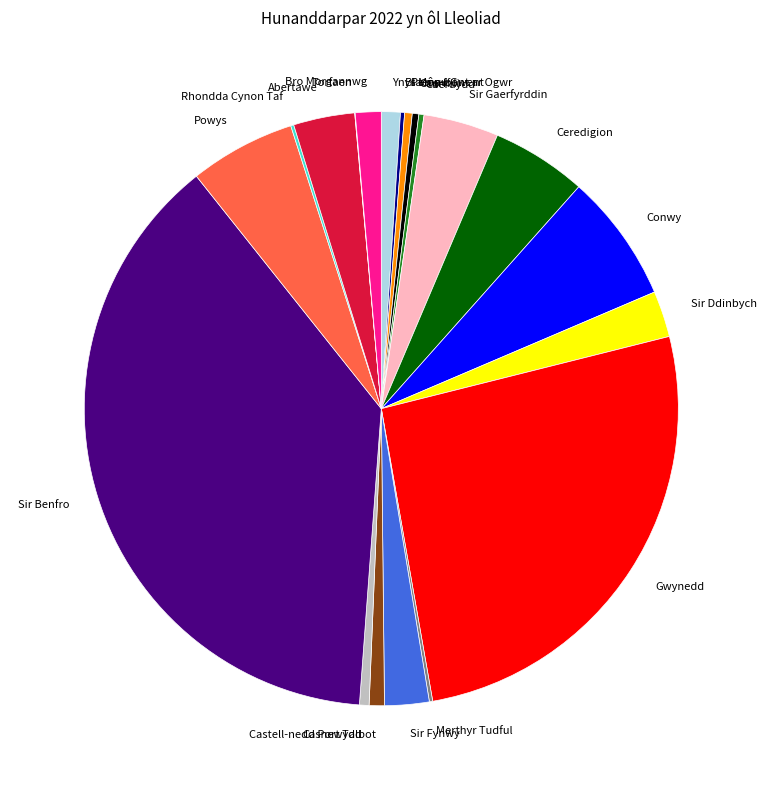

Is the sum of Casnewydd and Sir Gaerfyrddin greater than half?

No